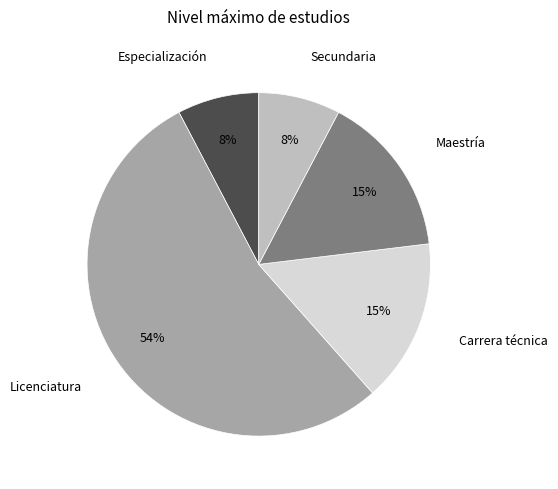

To the nearest percent, what is the combined percentage of Carrera técnica and Secundaria?

23%